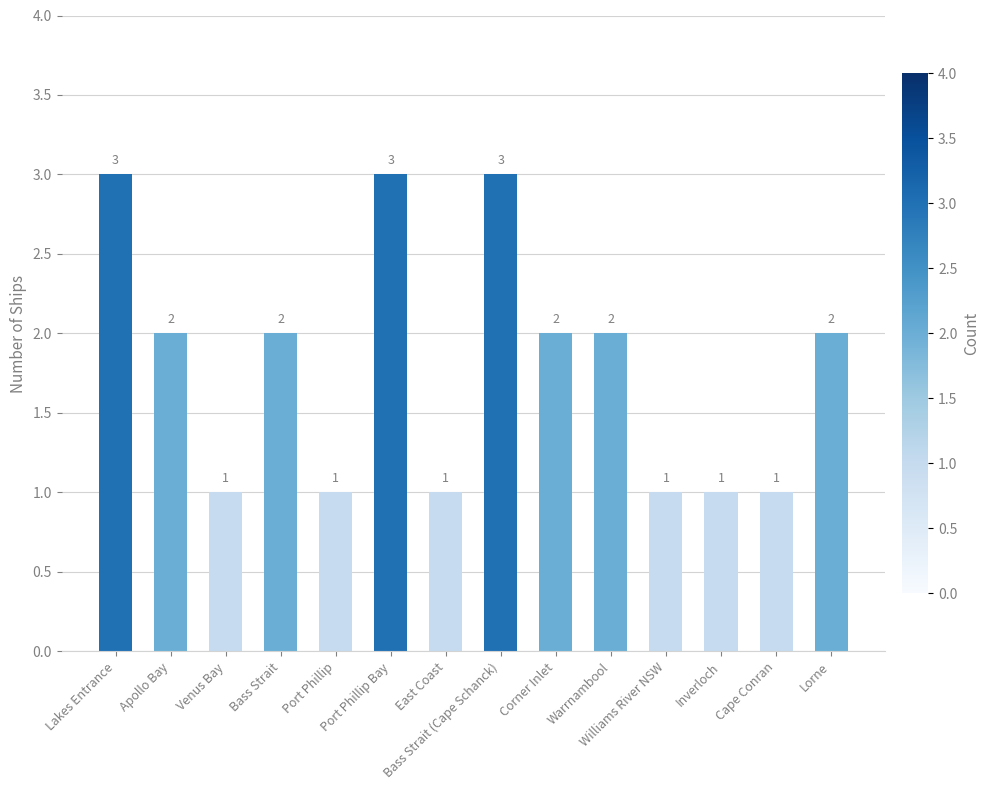

True or false: the data shows 3 at Bass Strait (Cape Schanck).

True